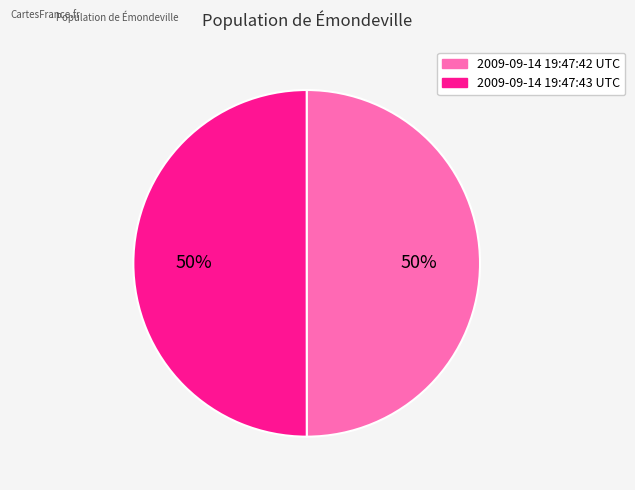

Do 2009-09-14 19:47:42 UTC and 2009-09-14 19:47:43 UTC together represent more than half of the pie?

Yes